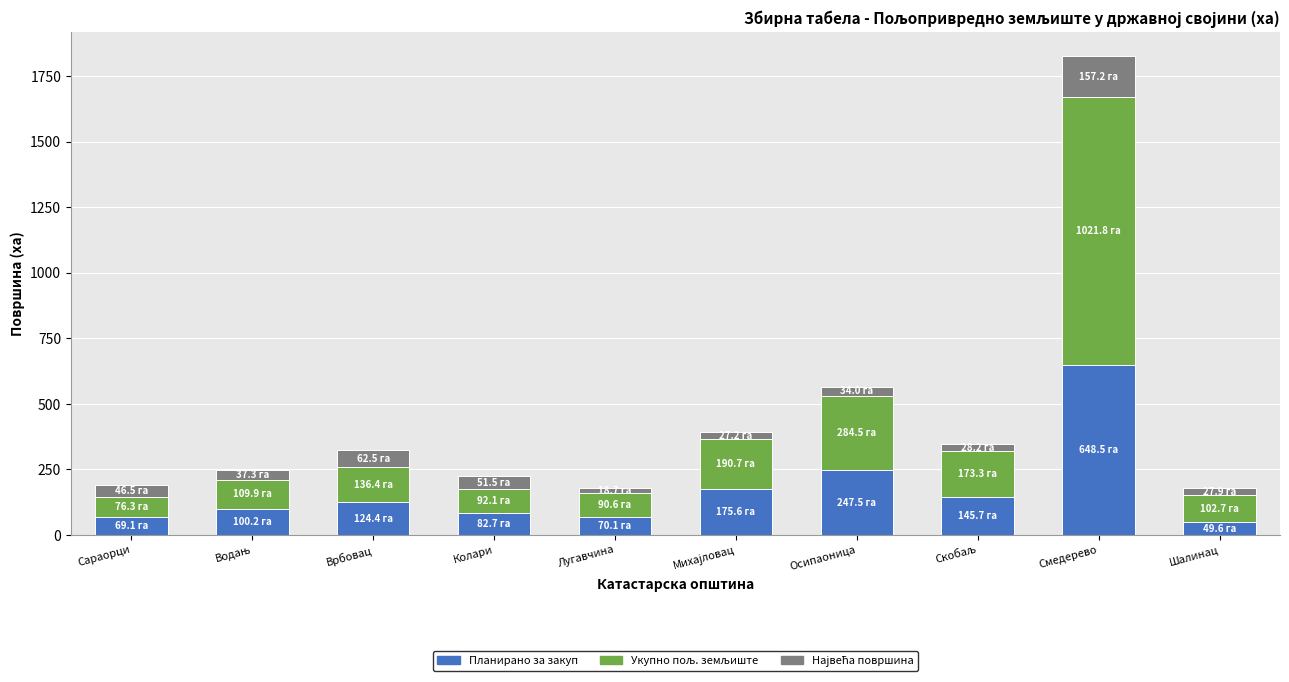

The value of Планирано за закуп at Осипаоница is 247.5. True or false?

True